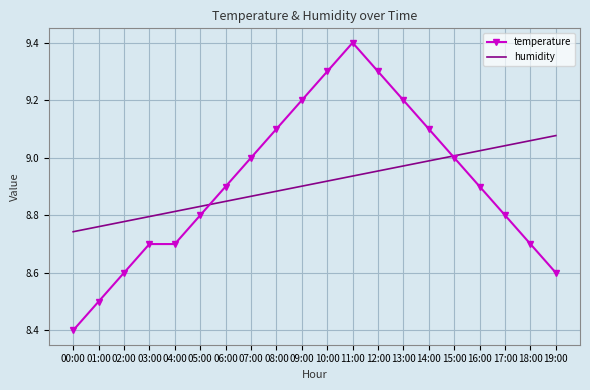

Which category has the highest value across all series?

11:00